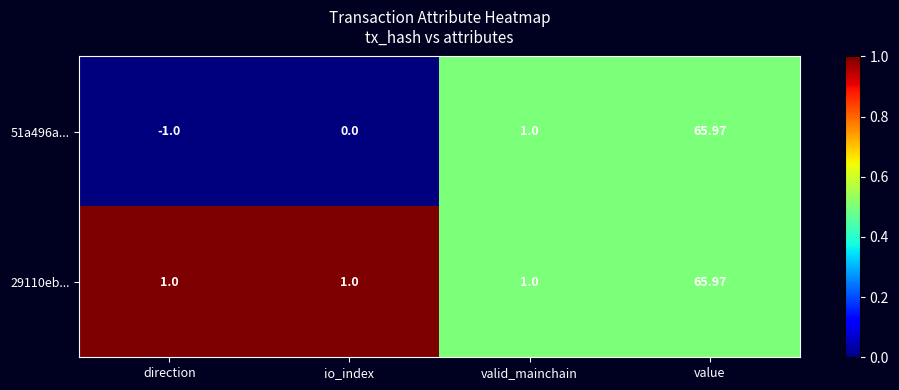

Where is 51a496a... nearest to the value 32?

valid_mainchain